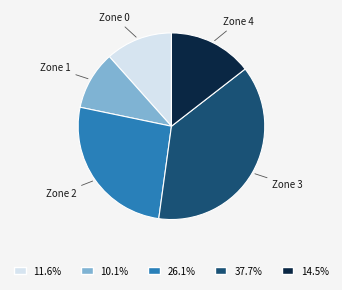

Is there any slice that represents more than half of the pie?

No